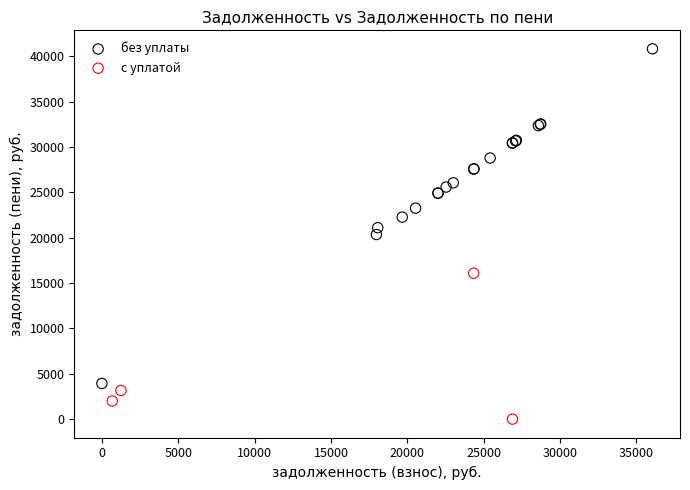

Which series has the widest spread of Y values?

без уплаты